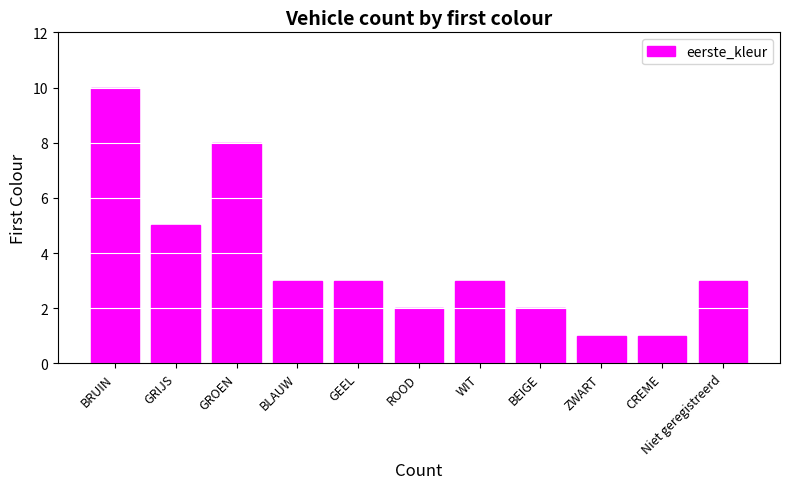

What is the label of the 11th bar from the left?

Niet geregistreerd